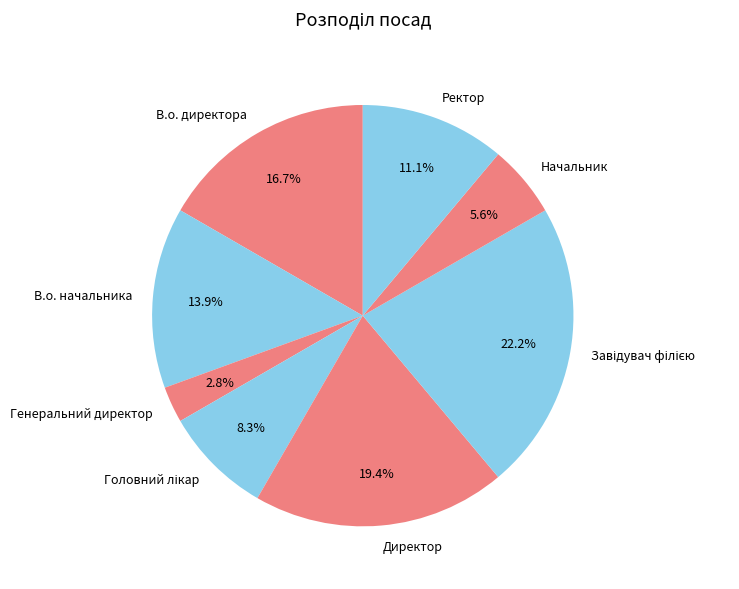

How many segments does this pie chart have?

8